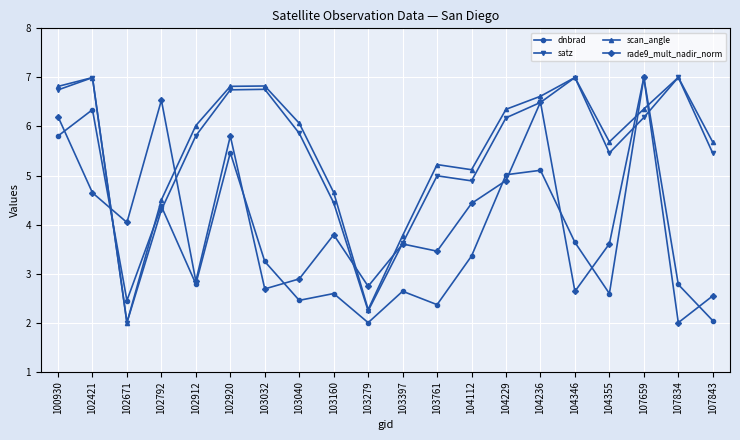

Is it true that rade9_mult_nadir_norm equals 3.7 at 104236?

False